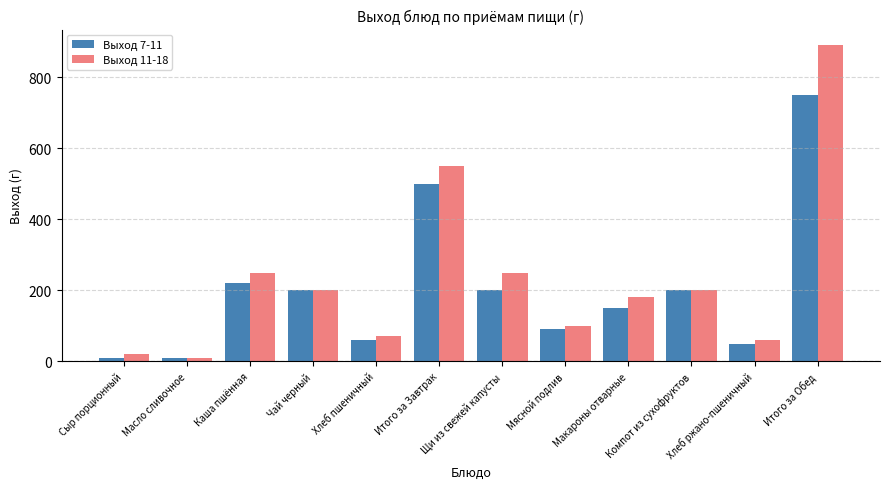

Rank the series at Щи из свежей капусты from highest to lowest value.

Выход 11-18, Выход 7-11